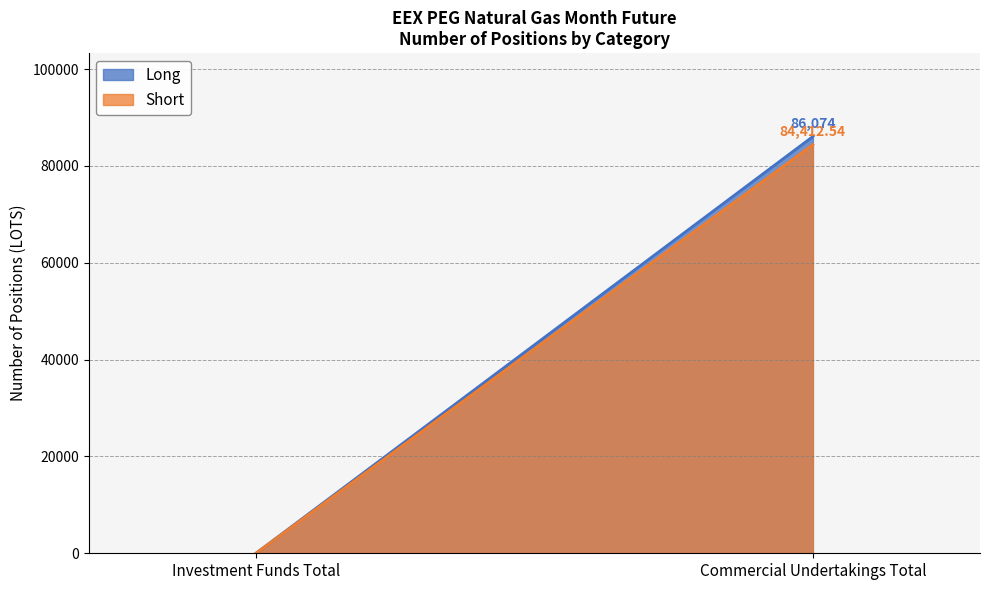

How many distinct data groups are displayed?

2